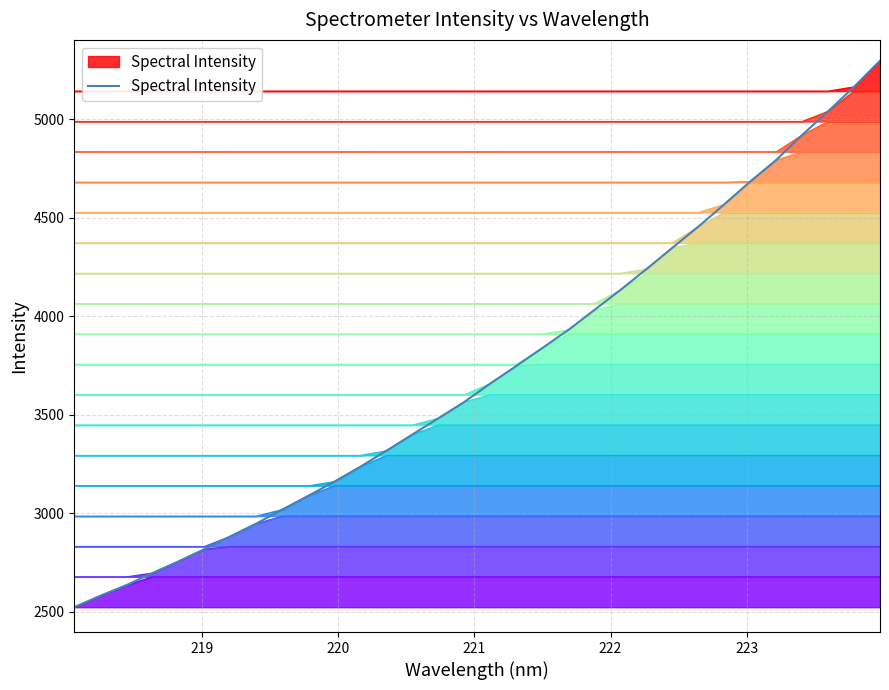

True or false: the data has more than 0 interior local peaks.

False